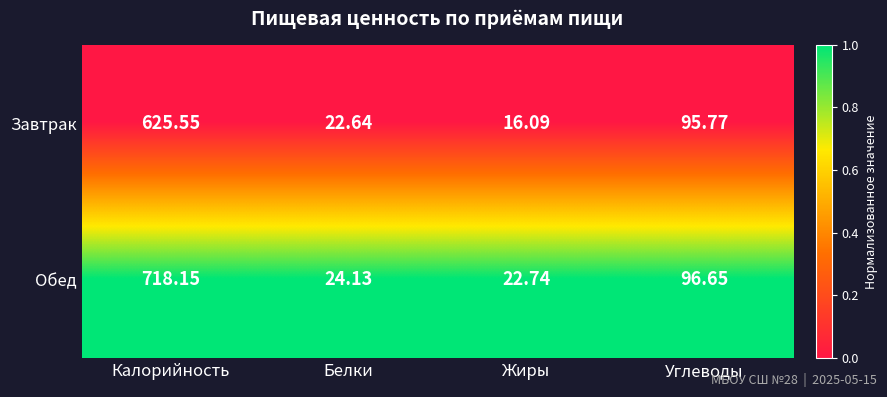

How many distinct data groups are displayed?

2